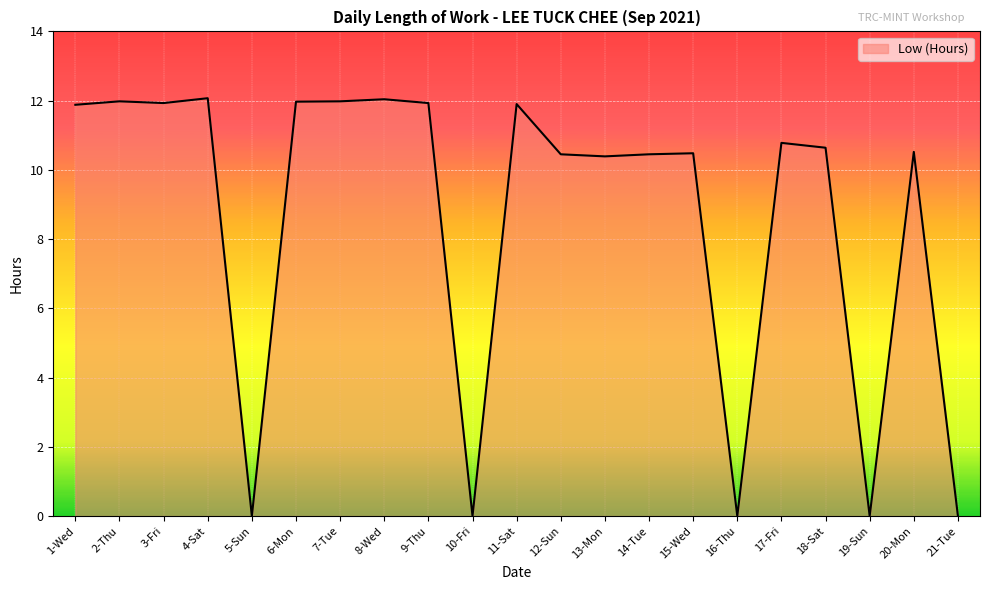

What position from the right is 19-Sun?

3